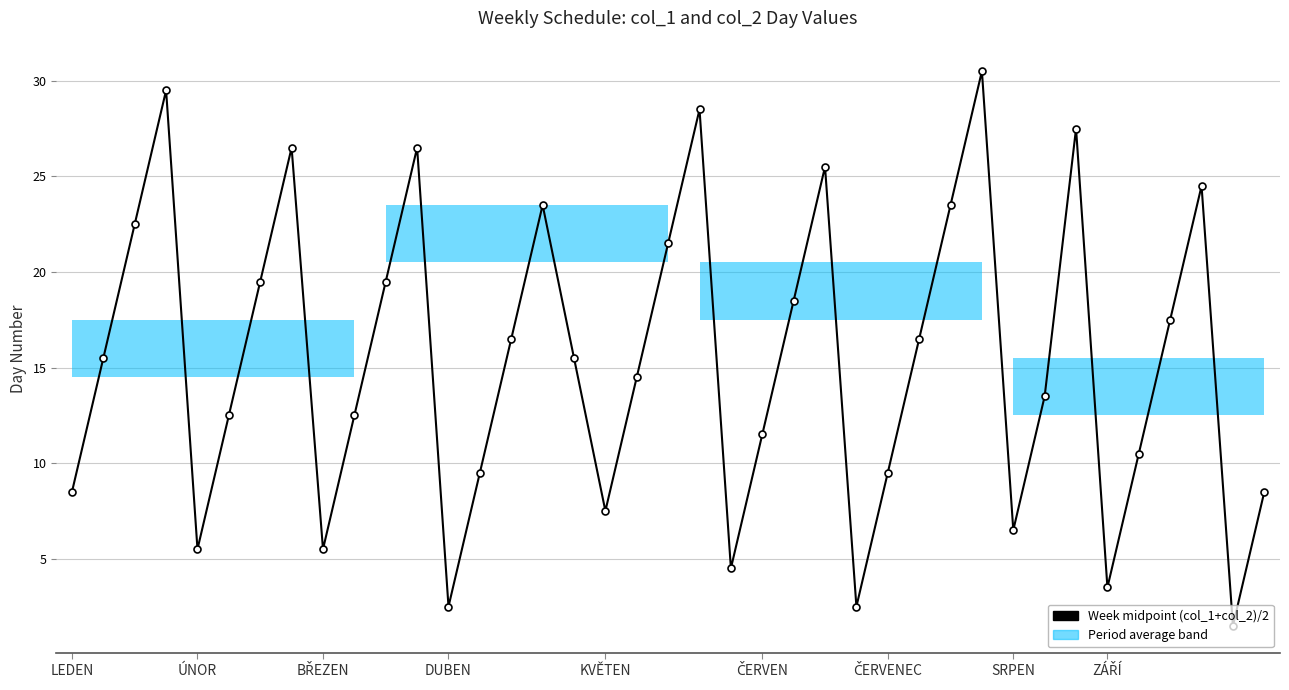

What is the value of the 1st point from the left?

8.5